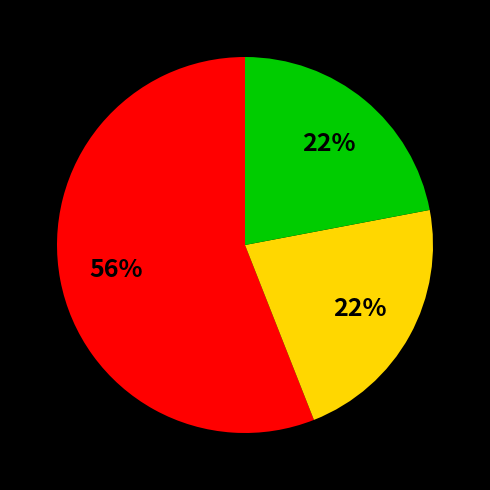

How many segments does this pie chart have?

3